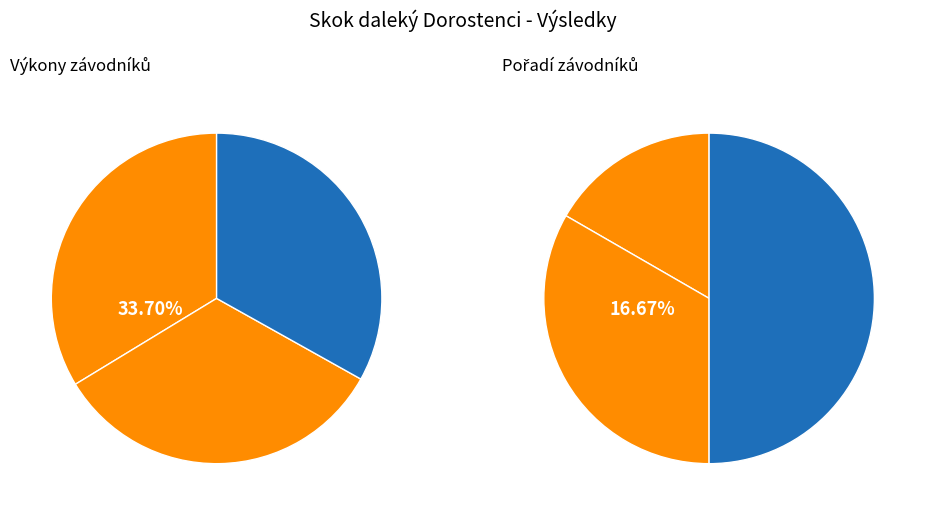

The Bosák Jan slice represents 39% of the pie. True or false?

False